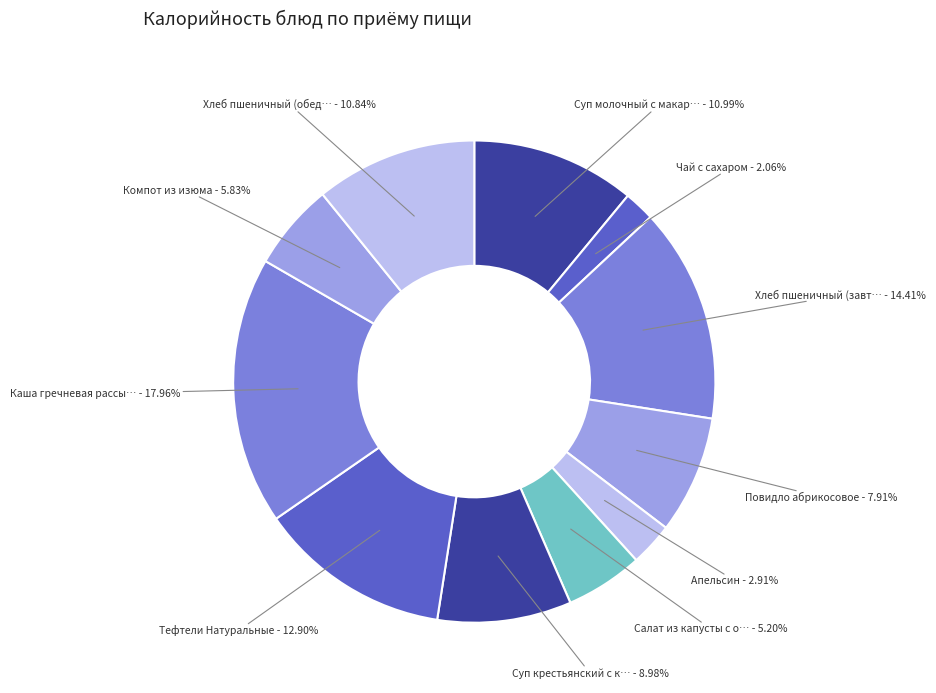

Which category has the biggest portion of the pie?

Каша гречневая рассыпчатая